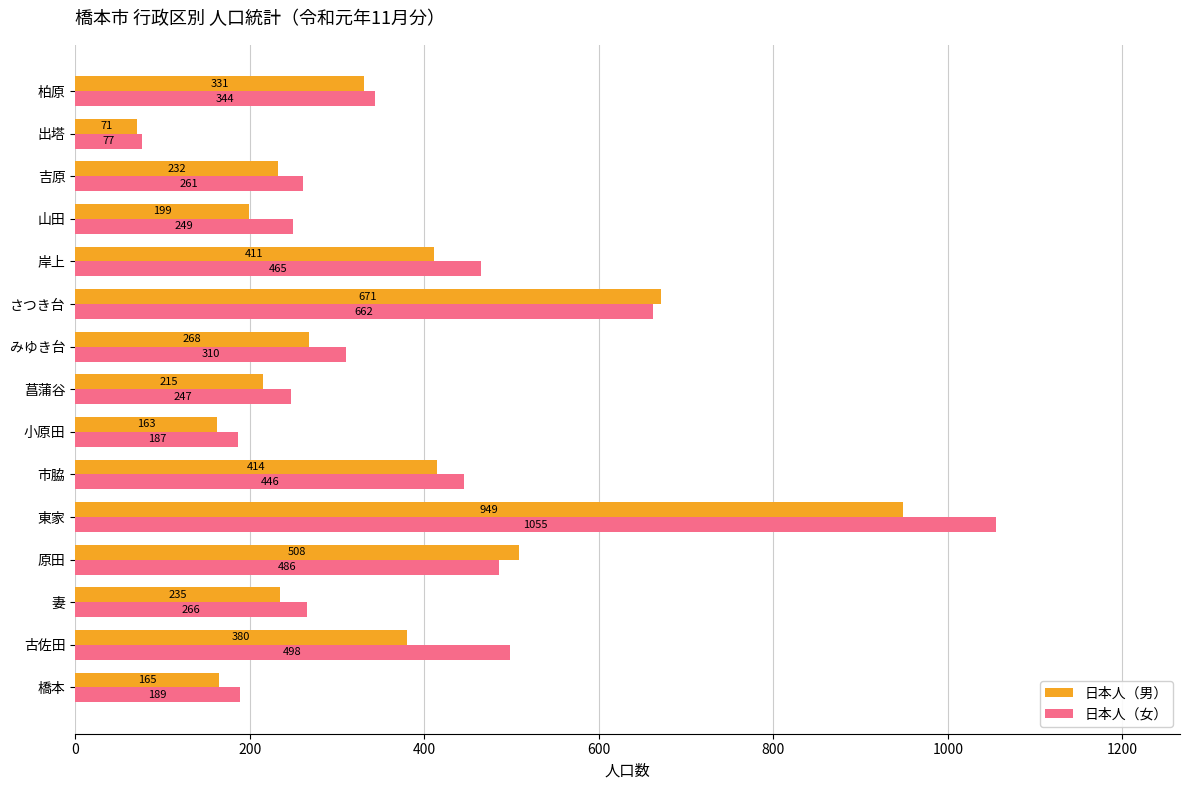

The value of 日本人（女） at 菖蒲谷 is 247. True or false?

True